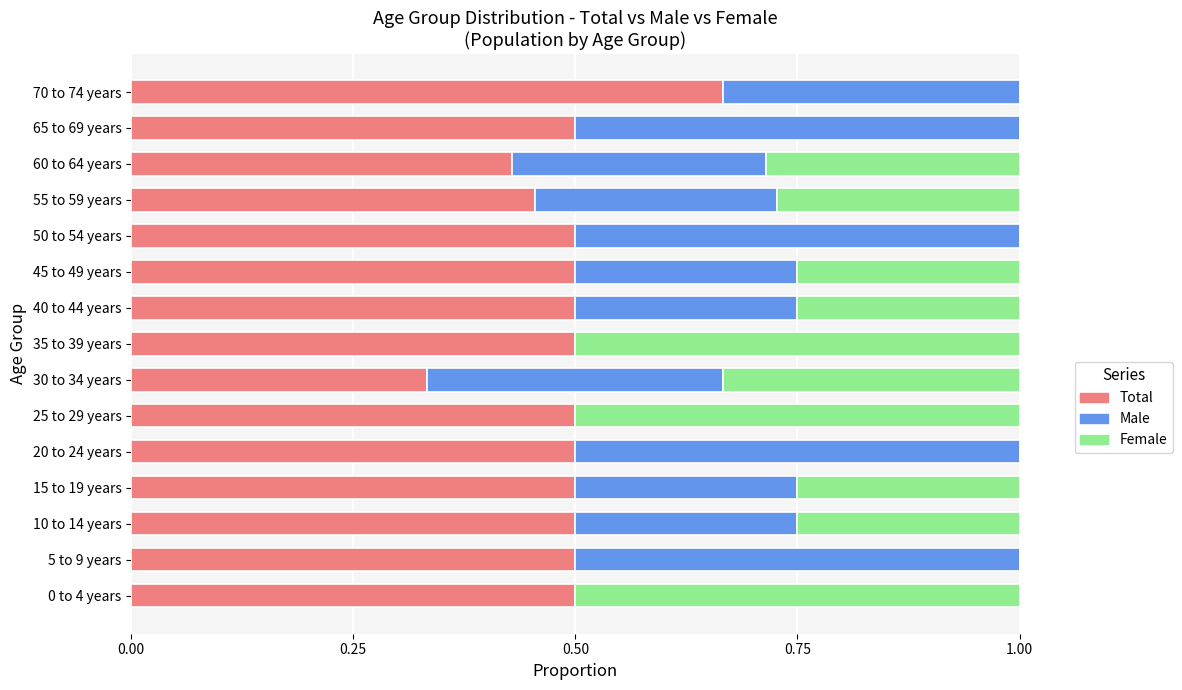

What is the total value across all series at 10 to 14 years?

1.0